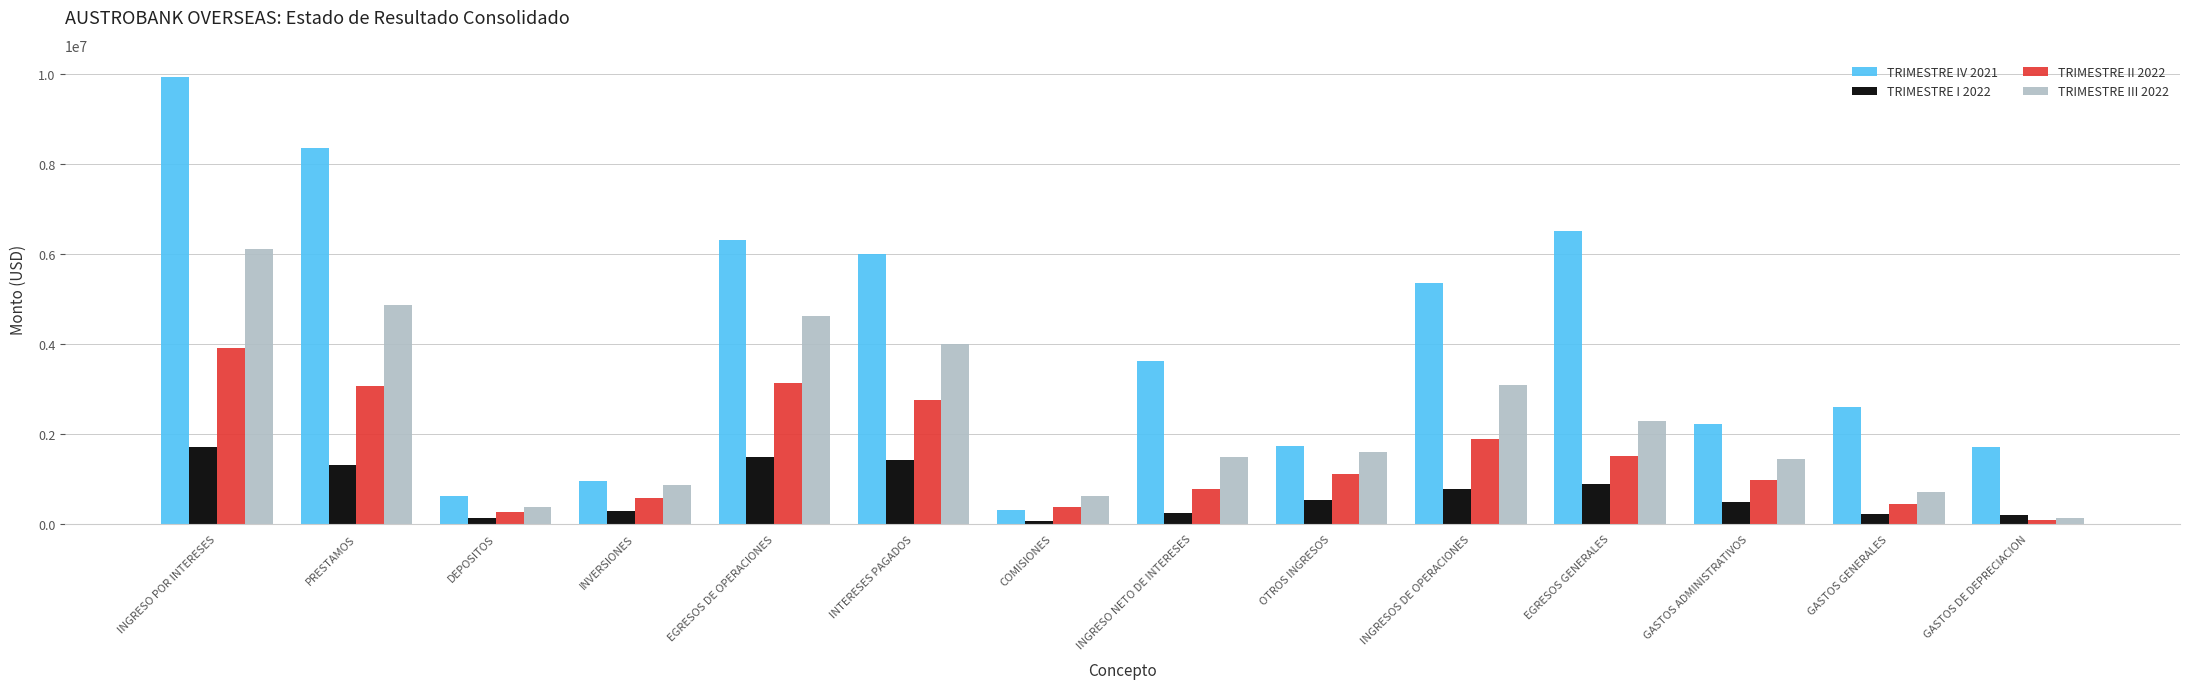

What is the sum of all TRIMESTRE I 2022 values?

9682300.7